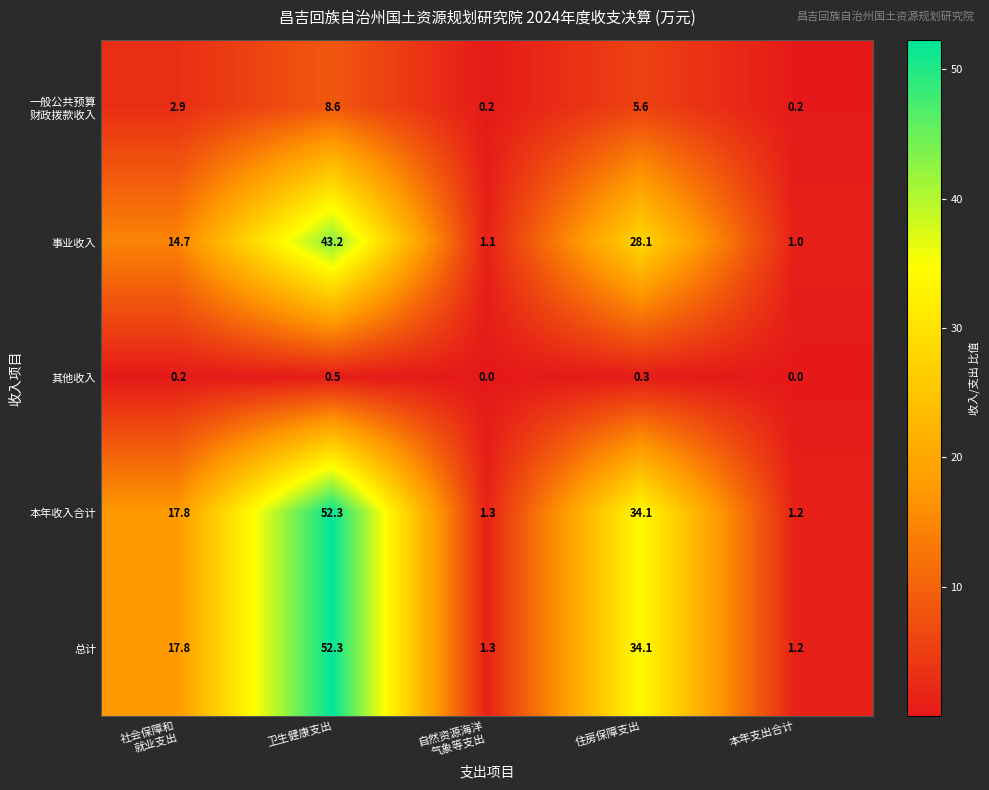

At how many categories does at least one series exceed 10?

3